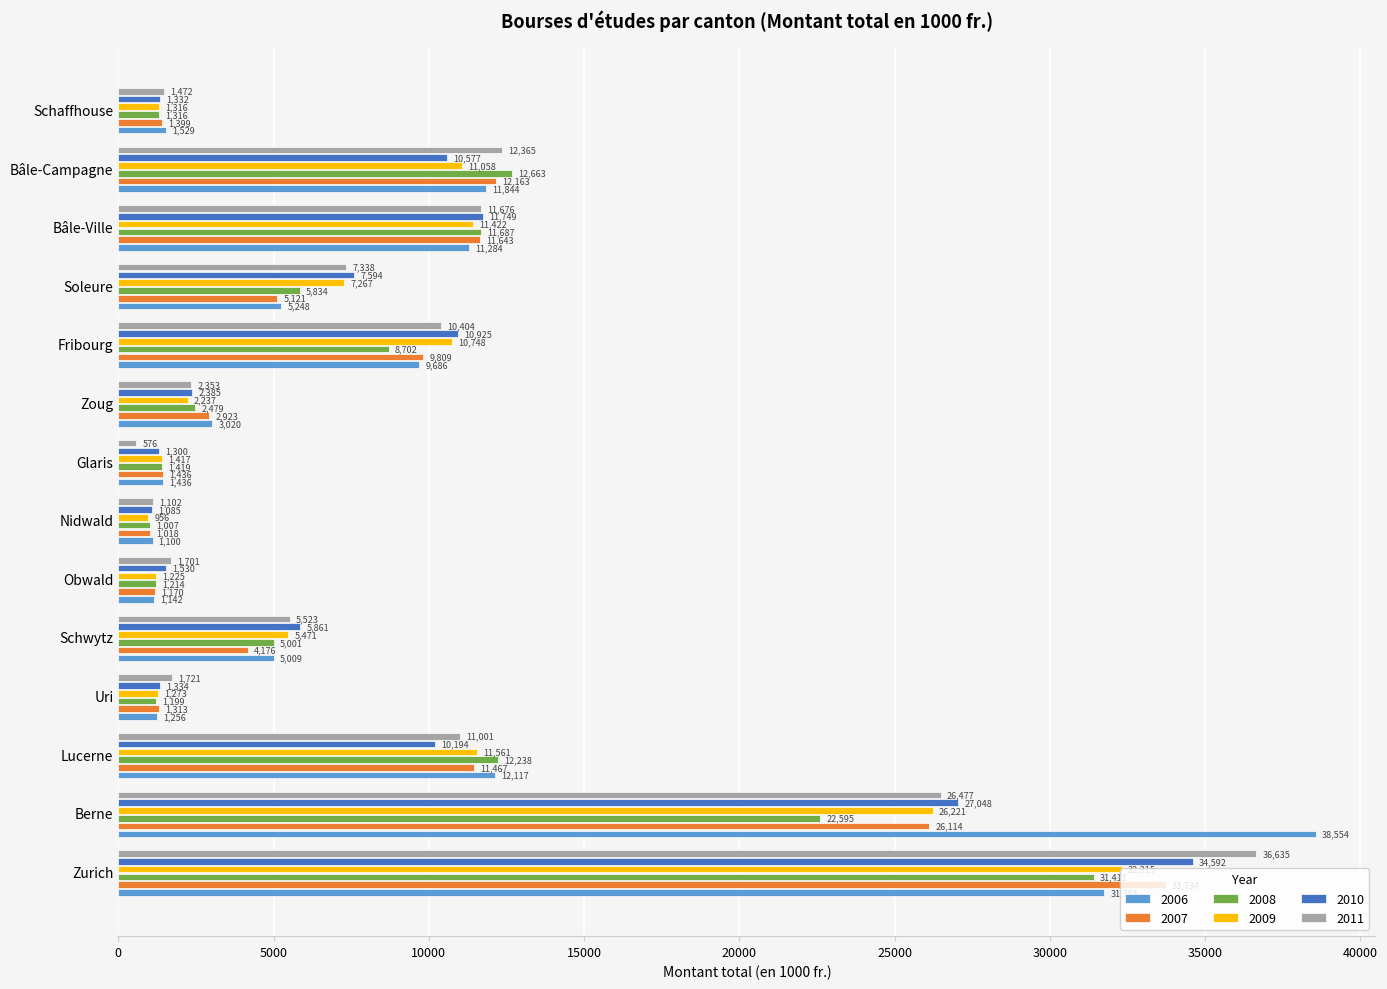

Which series has the largest range (max minus min)?

2006